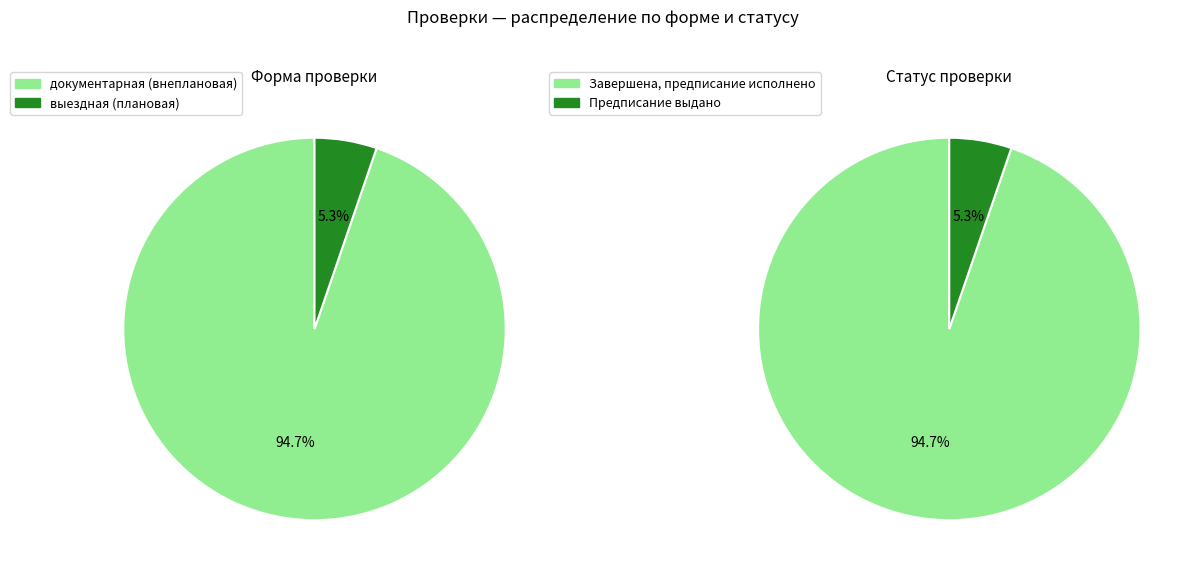

Count the number of slices in the pie.

2